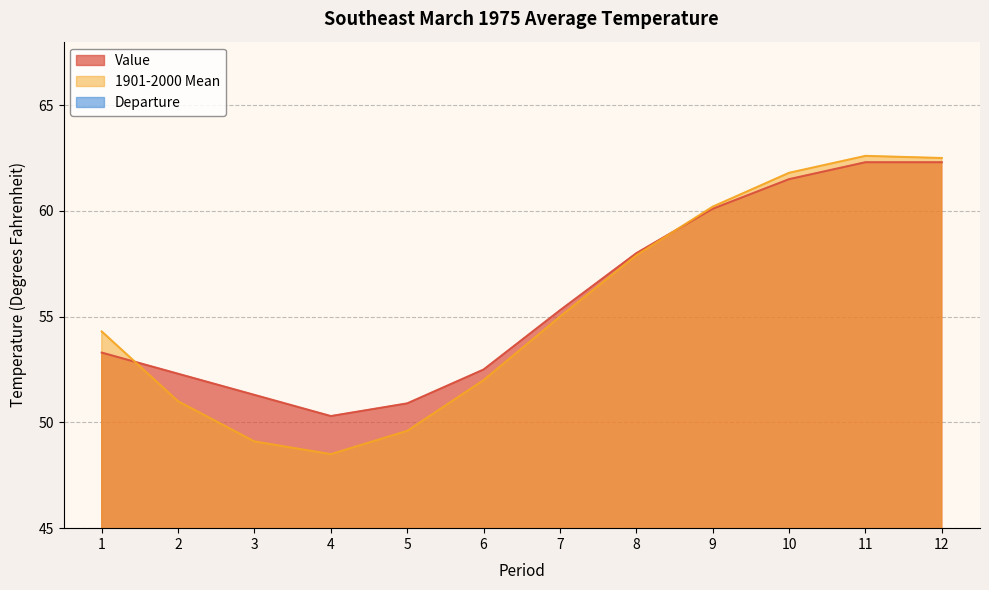

How many lines are shown in the chart?

3